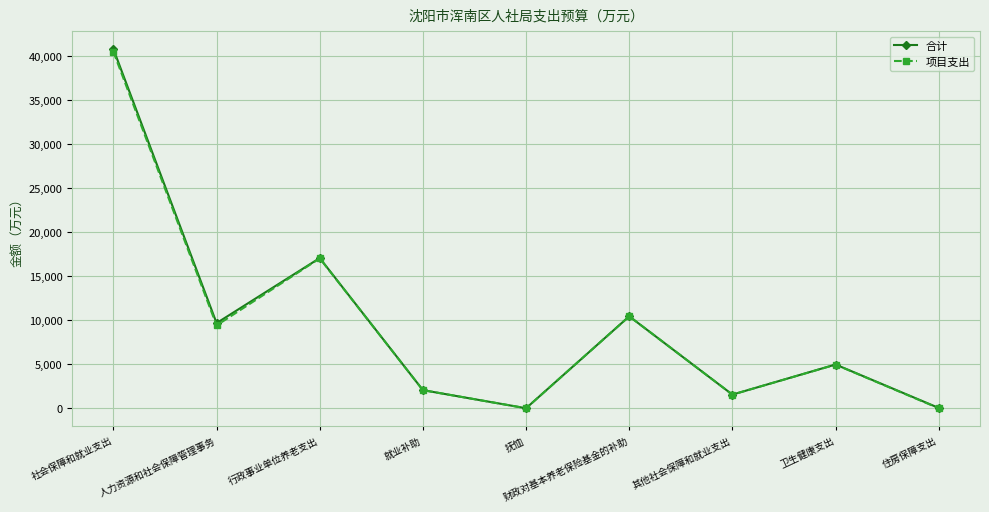

What is the approximate value of 项目支出 at 卫生健康支出?

4960.5